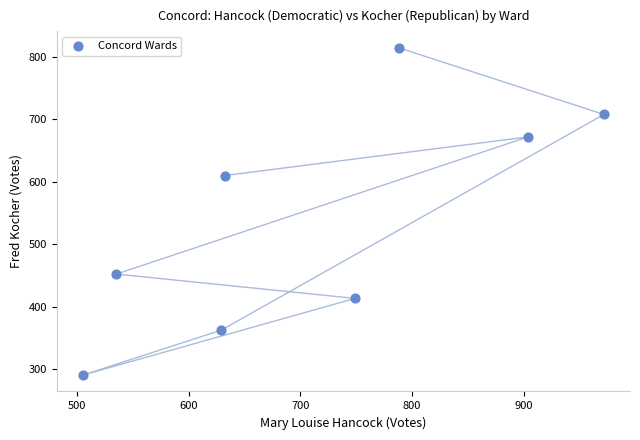

What is the average Y value?

540